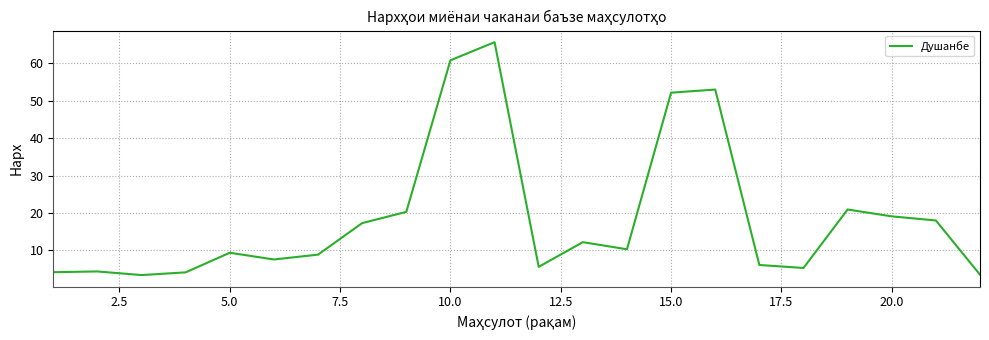

What is the greatest value displayed?

65.7